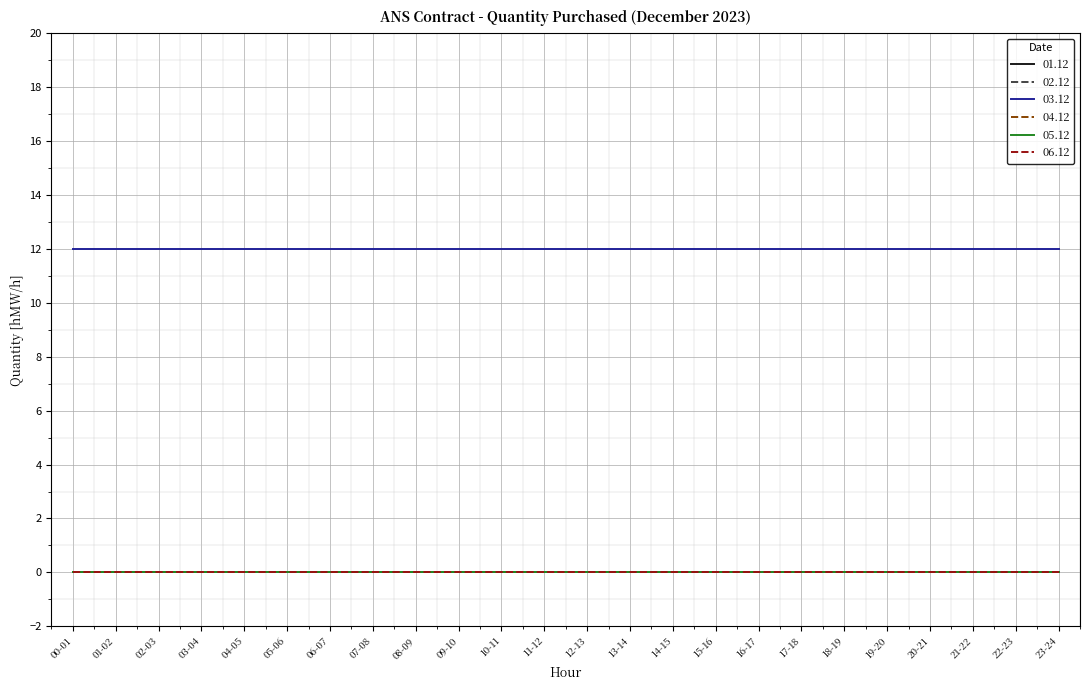

Reading left to right, transcribe all the data shown in this chart.

01.12: 0	0	0	0	0	0	0	0	0	0	0	0	0	0	0	0	0	0	0	0	0	0	0	0
02.12: 0	0	0	0	0	0	0	0	0	0	0	0	0	0	0	0	0	0	0	0	0	0	0	0
03.12: 12	12	12	12	12	12	12	12	12	12	12	12	12	12	12	12	12	12	12	12	12	12	12	12
04.12: 0	0	0	0	0	0	0	0	0	0	0	0	0	0	0	0	0	0	0	0	0	0	0	0
05.12: 0	0	0	0	0	0	0	0	0	0	0	0	0	0	0	0	0	0	0	0	0	0	0	0
06.12: 0	0	0	0	0	0	0	0	0	0	0	0	0	0	0	0	0	0	0	0	0	0	0	0